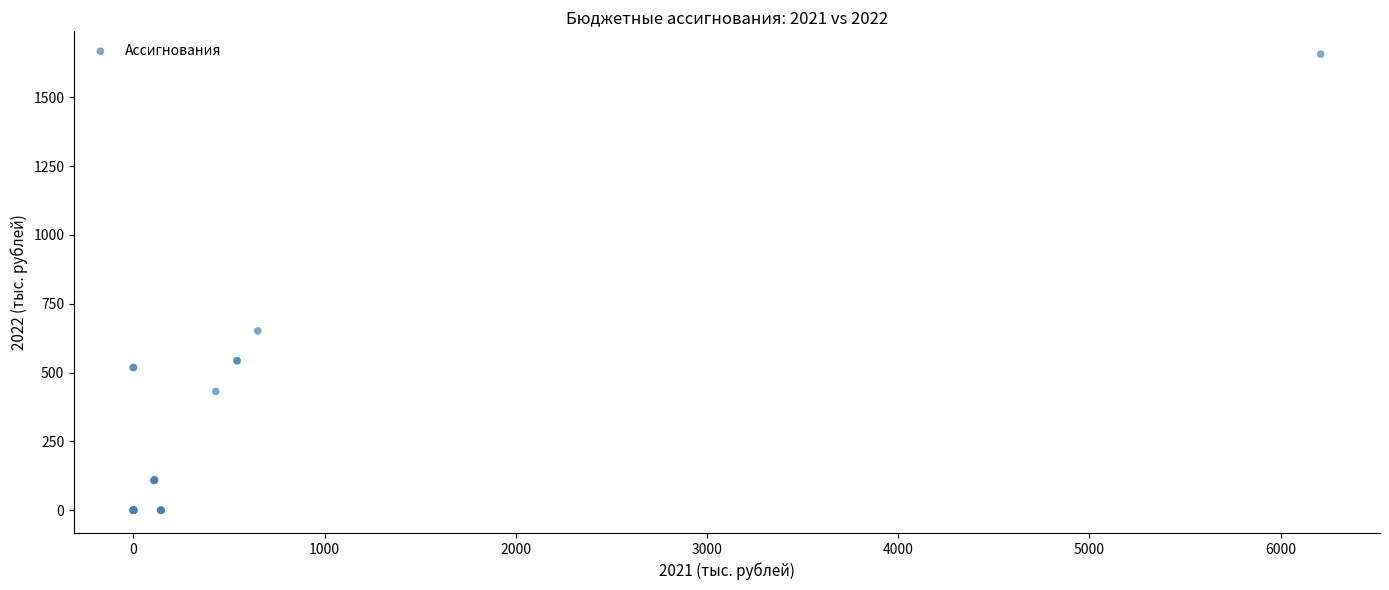

What Y value in the scatter plot is closest to 828?

651.3